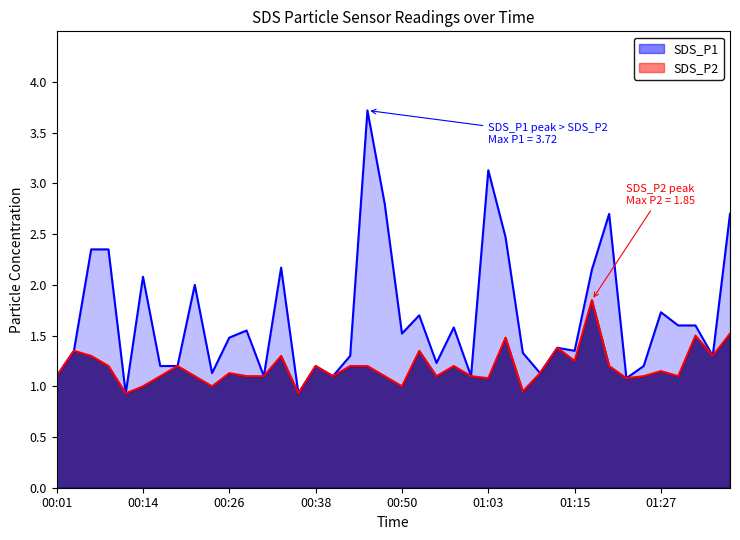

List the series in order of their overall mean, highest first.

SDS_P1, SDS_P2